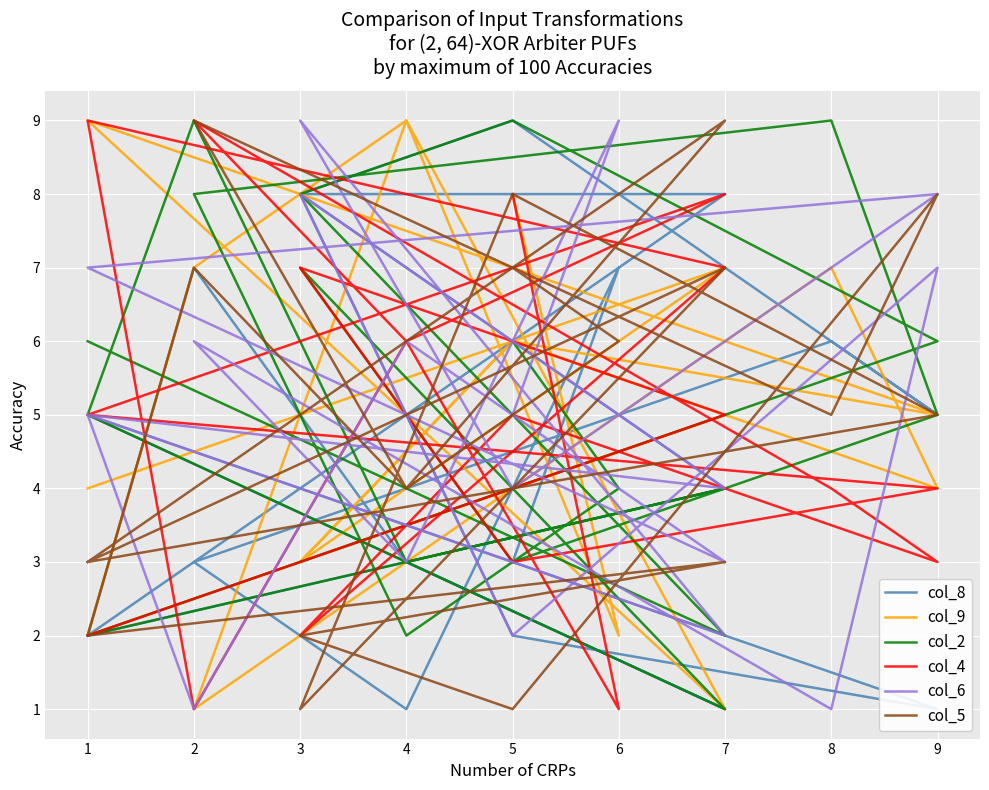

The value of col_9 at 9 is 9. True or false?

False